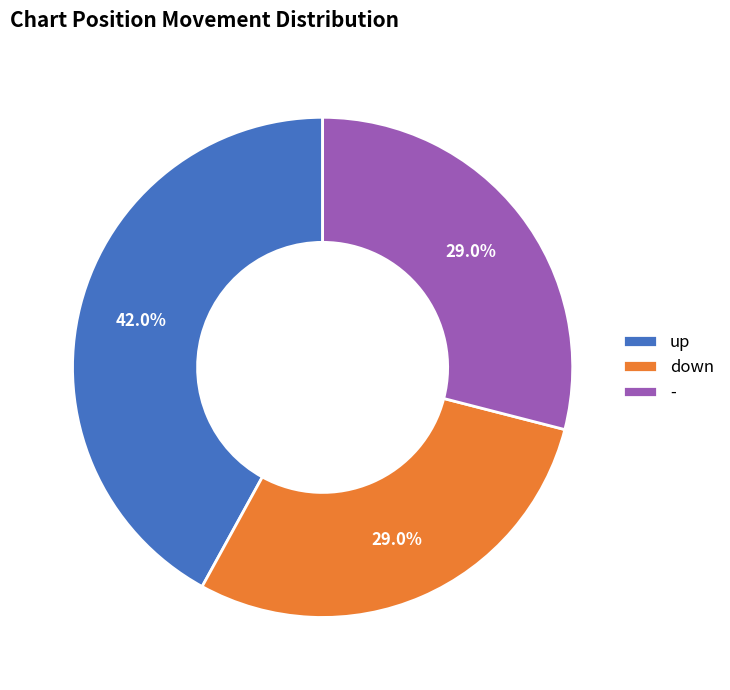

Is there any slice that represents more than half of the pie?

No